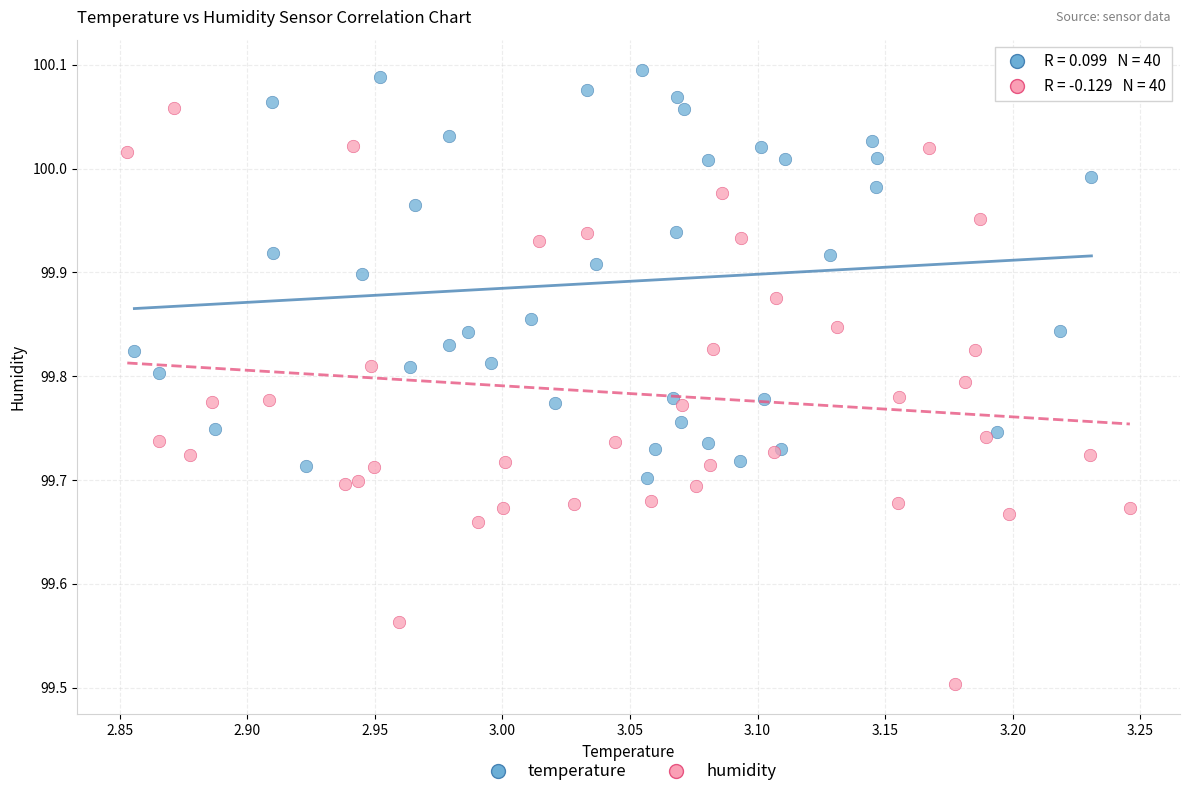

Which series contains the lowest Y value?

humidity